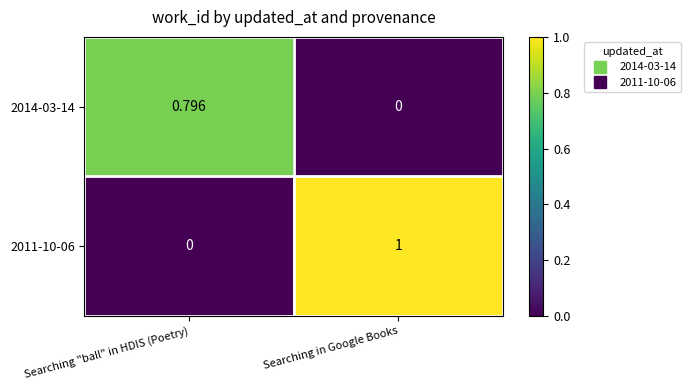

List the labels in order of 2011-10-06 value, smallest first.

Searching "ball" in HDIS (Poetry), Searching in Google Books